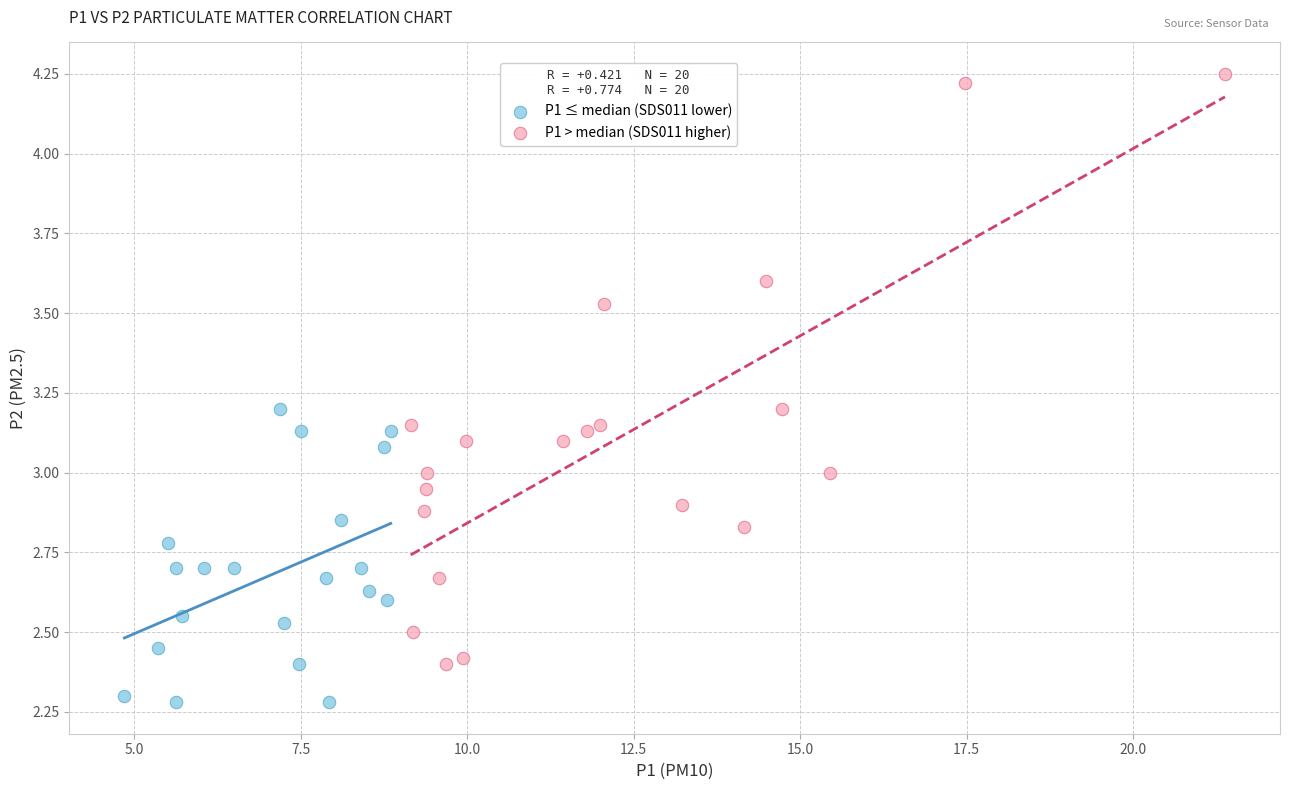

Which series reaches the minimum Y coordinate?

P1 ≤ median (SDS011 lower)